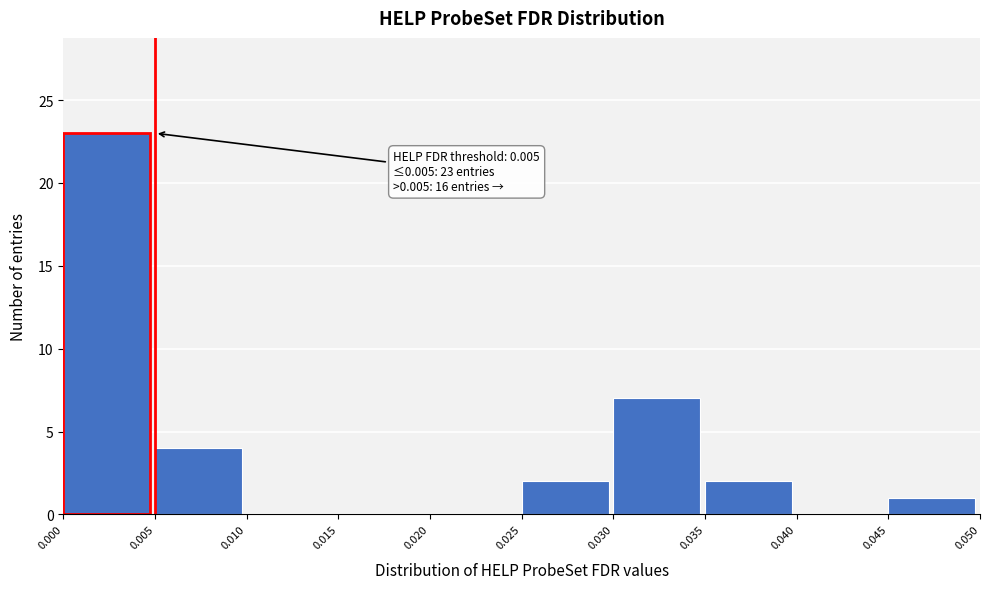

Which range on the x-axis has the tallest bar?

0.000 to 0.005